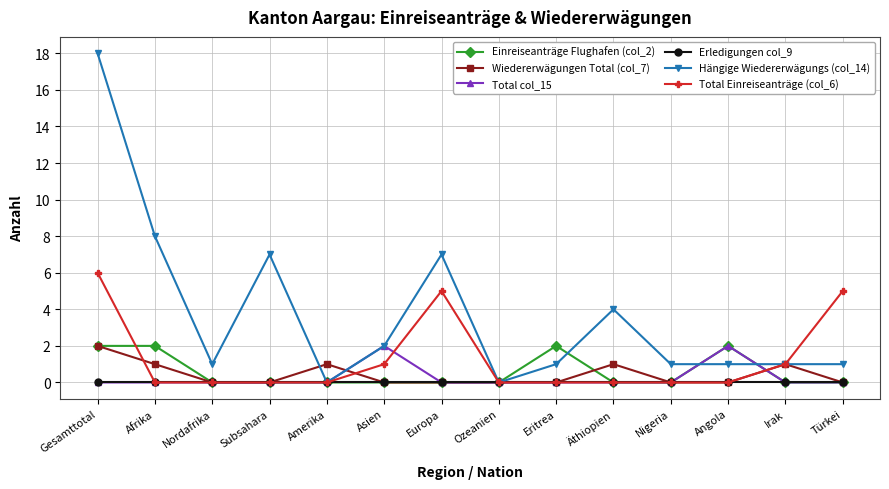

At which category is the sum across all series the highest?

Gesamttotal